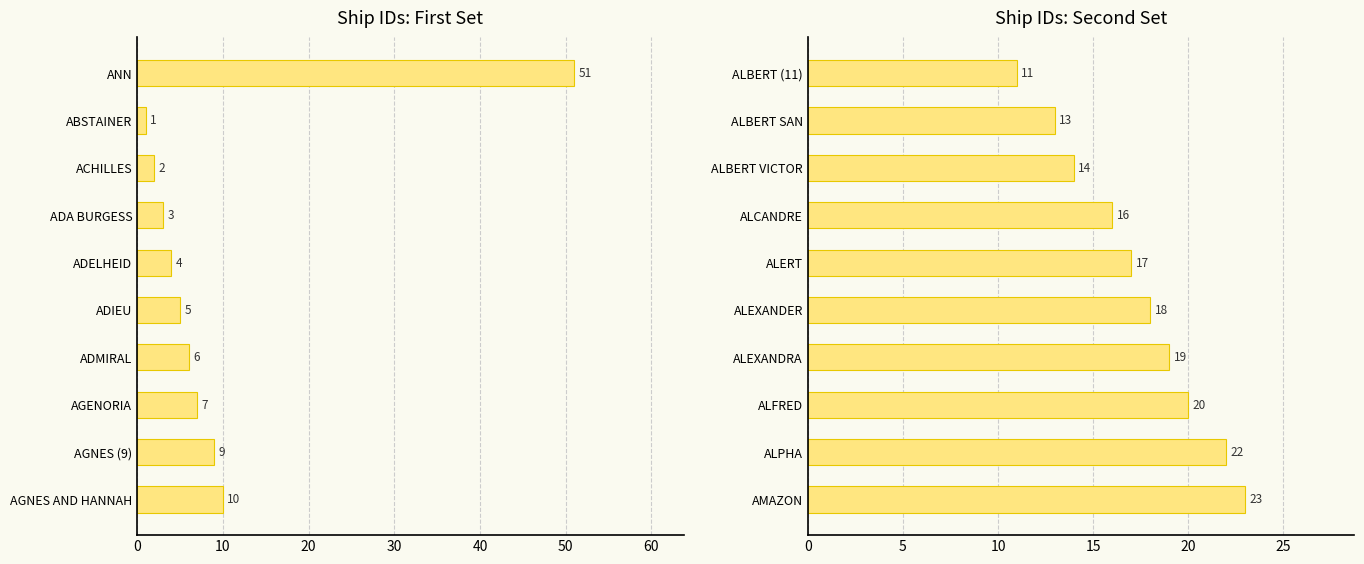

Count the number of categories in the chart.

10